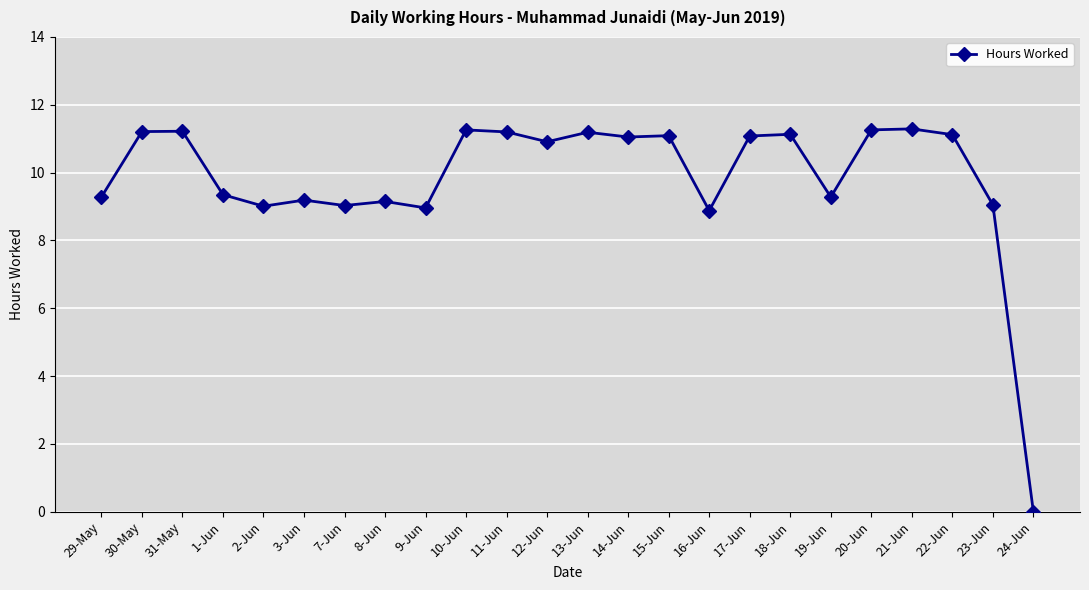

At which label does the data first exceed 11?

30-May